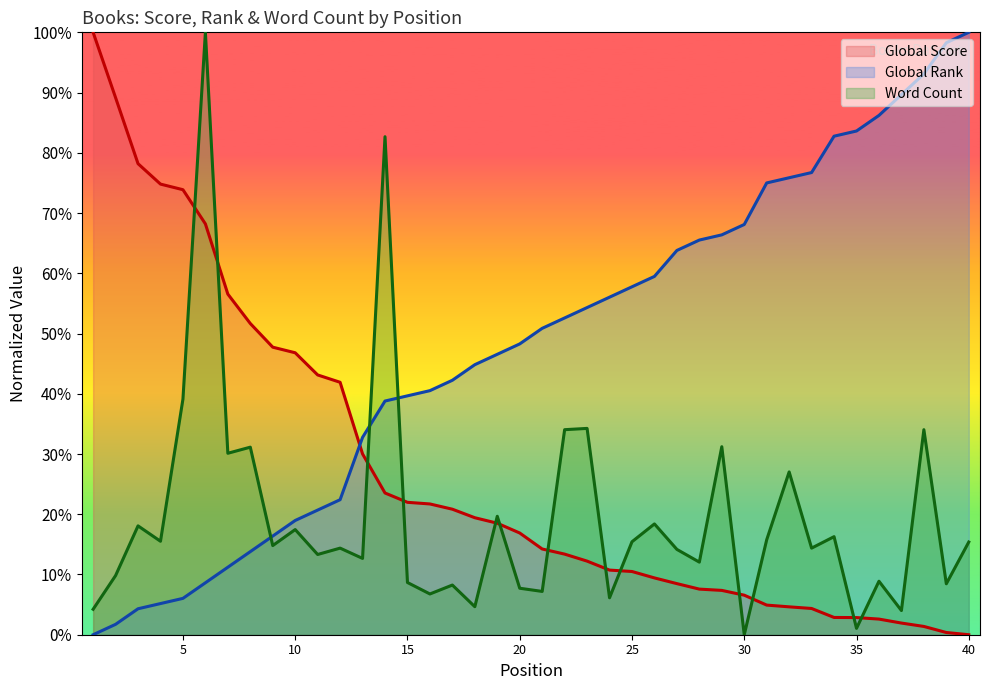

At which category is the sum across all series the highest?

6